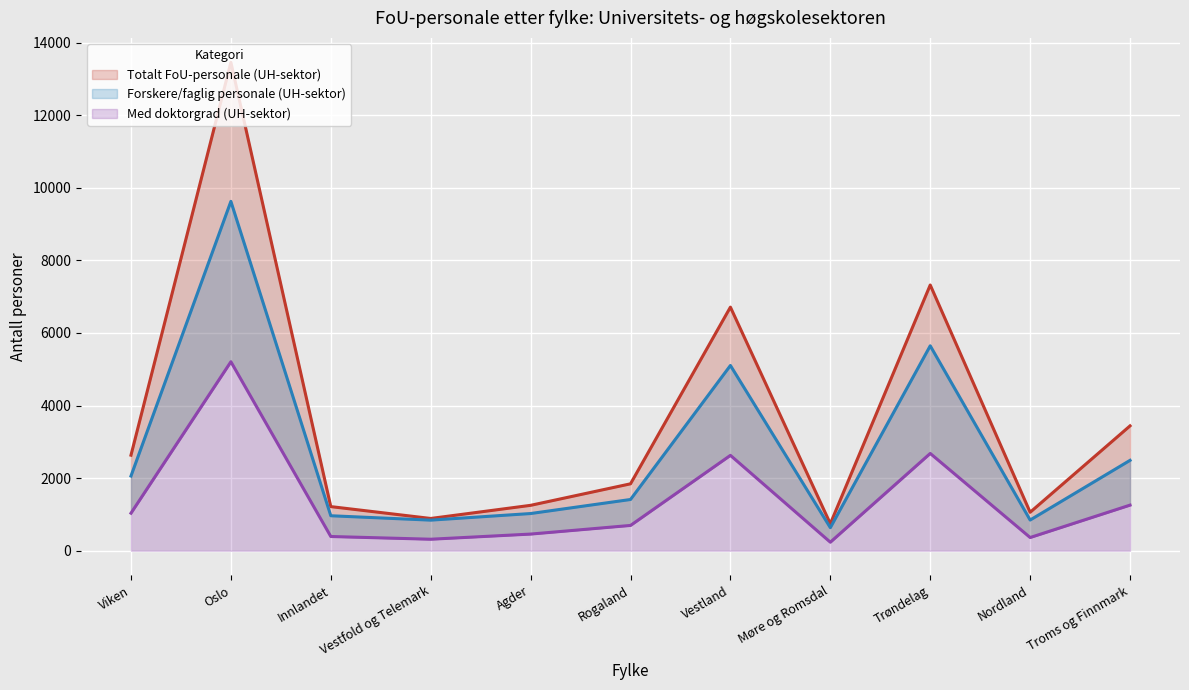

In Totalt FoU-personale (UH-sektor), how many points are higher than both neighbors (excluding endpoints)?

3